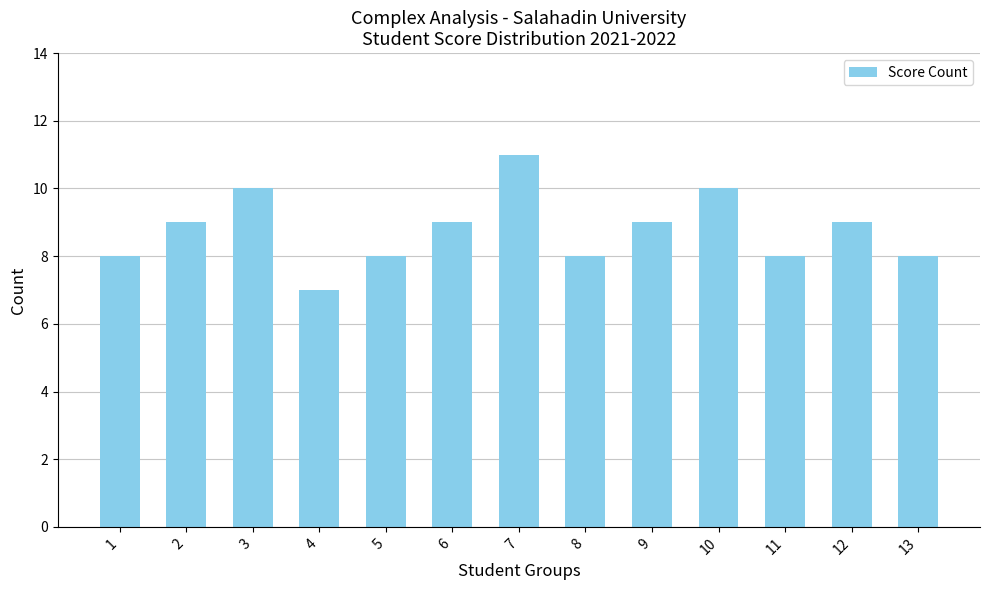

What is the greatest value displayed?

11